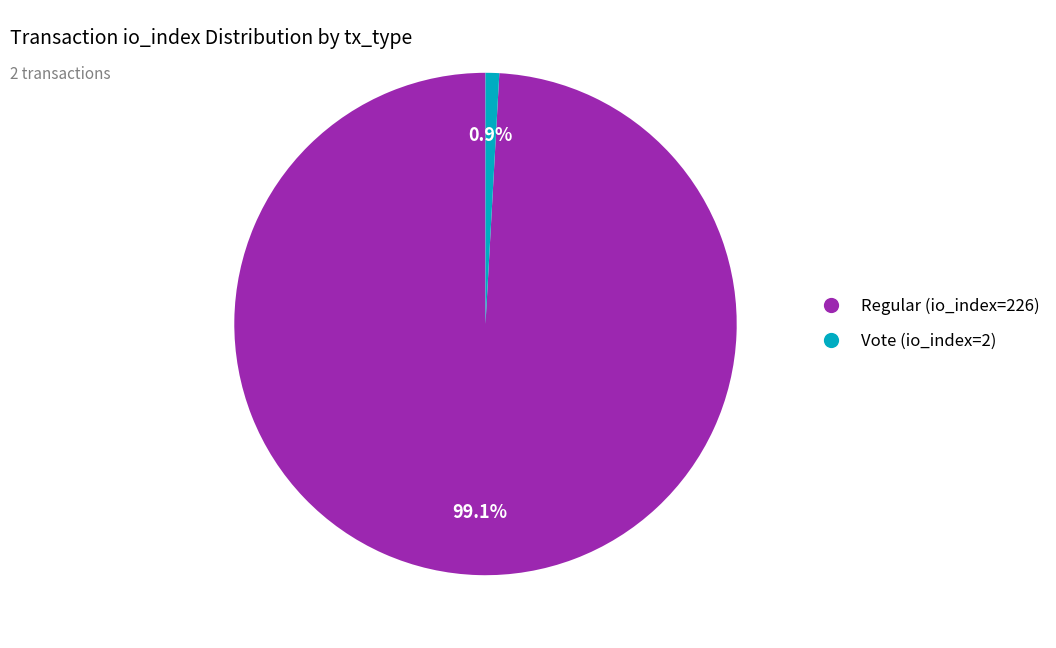

Combined, what portion of the pie is Regular (io_index=226) and Vote (io_index=2)?

100.0%